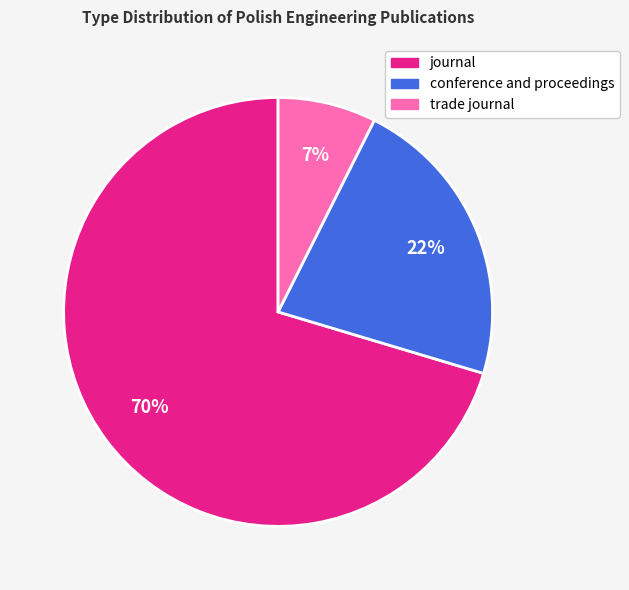

Does conference and proceedings account for over 50% of the chart?

No